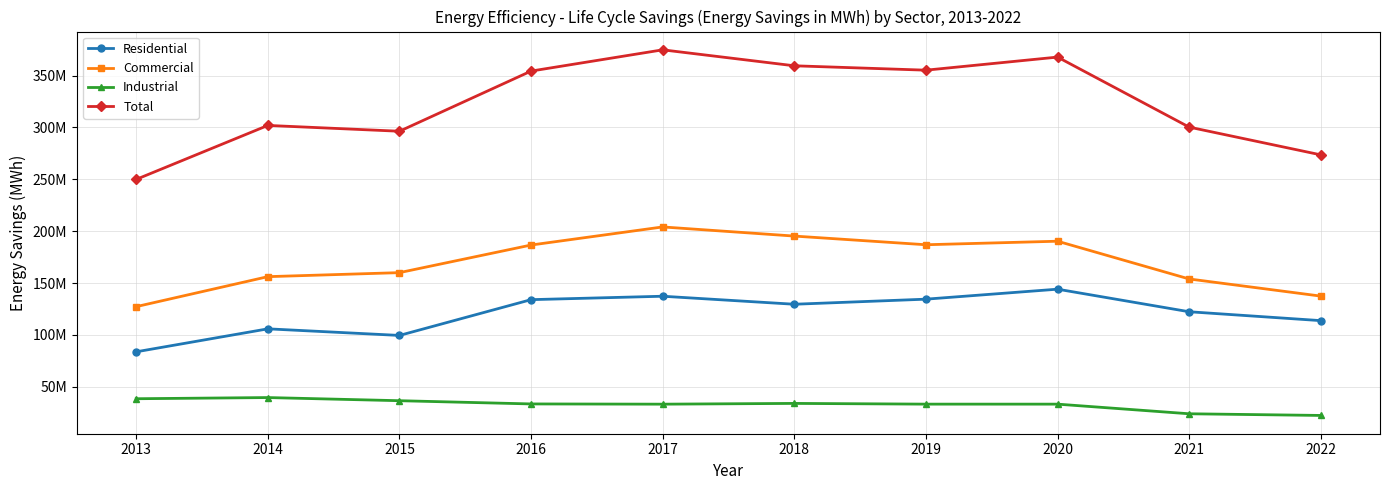

Does the chart have visible grid lines?

Yes